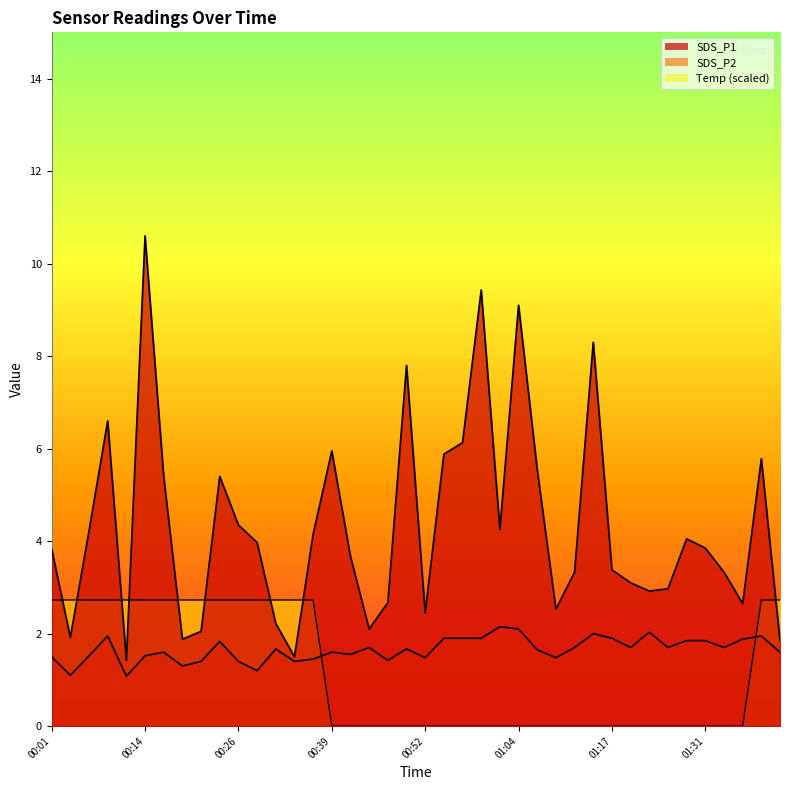

Reading left to right, transcribe all the data shown in this chart.

SDS_P1: 3.8	1.9	4.2	6.6	1.4	10.6	5.4	1.9	2.0	5.4	4.3	4.0	2.2	1.5	4.2	6.0	3.7	2.1	2.7	7.8	2.5	5.9	6.1	9.4	4.2	9.1	5.5	2.5	3.3	8.3	3.4	3.1	2.9	3.0	4.0	3.9	3.3	2.6	5.8	1.9
SDS_P2: 1.5	1.1	1.5	1.9	1.1	1.5	1.6	1.3	1.4	1.8	1.4	1.2	1.7	1.4	1.4	1.6	1.6	1.7	1.4	1.7	1.5	1.9	1.9	1.9	2.1	2.1	1.6	1.5	1.7	2.0	1.9	1.7	2.0	1.7	1.9	1.9	1.7	1.9	1.9	1.6
Temp: 2.7	2.7	2.7	2.7	2.7	2.7	2.7	2.7	2.7	2.7	2.7	2.7	2.7	2.7	2.7	0.0	0.0	0.0	0.0	0.0	0.0	0.0	0.0	0.0	0.0	0.0	0.0	0.0	0.0	0.0	0.0	0.0	0.0	0.0	0.0	0.0	0.0	0.0	2.7	2.7